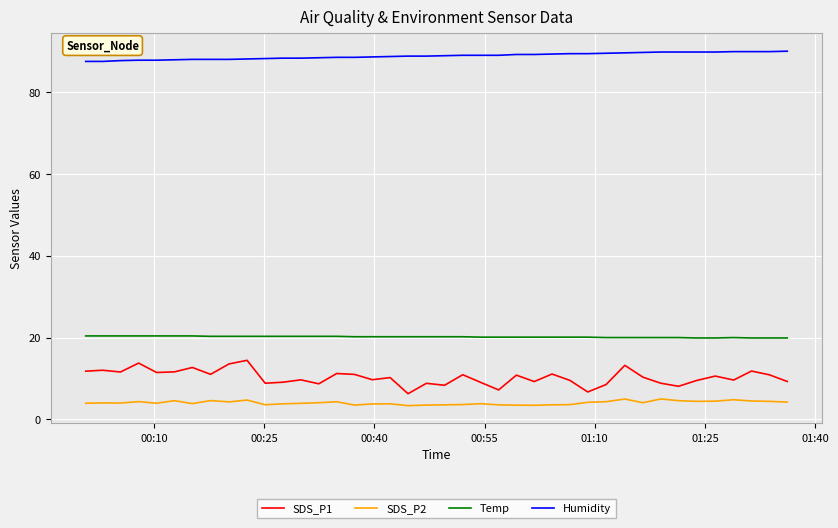

True or false: Temp and SDS_P1 intersect in this chart.

False